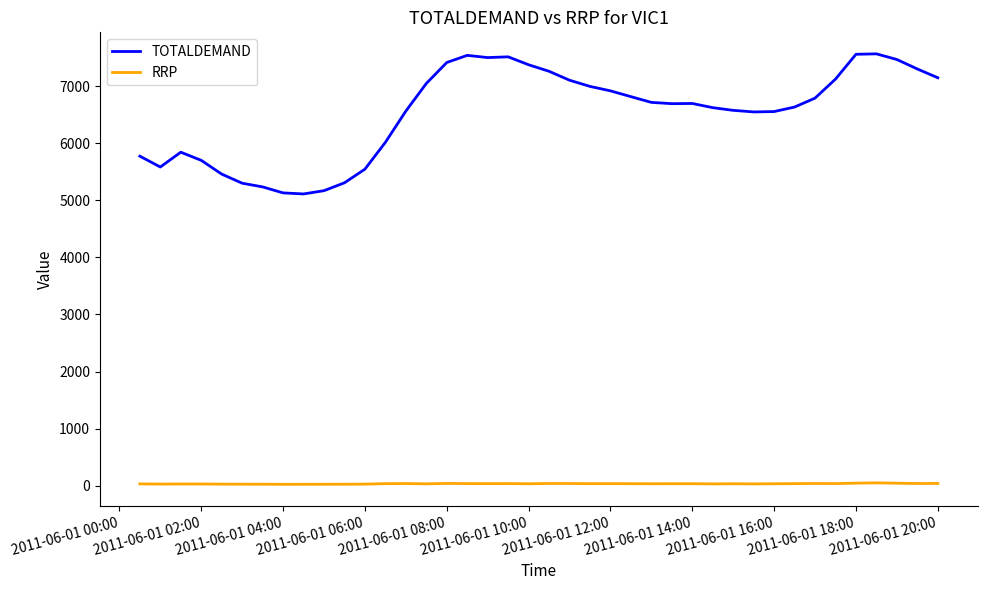

Which series has the largest total across all categories?

TOTALDEMAND